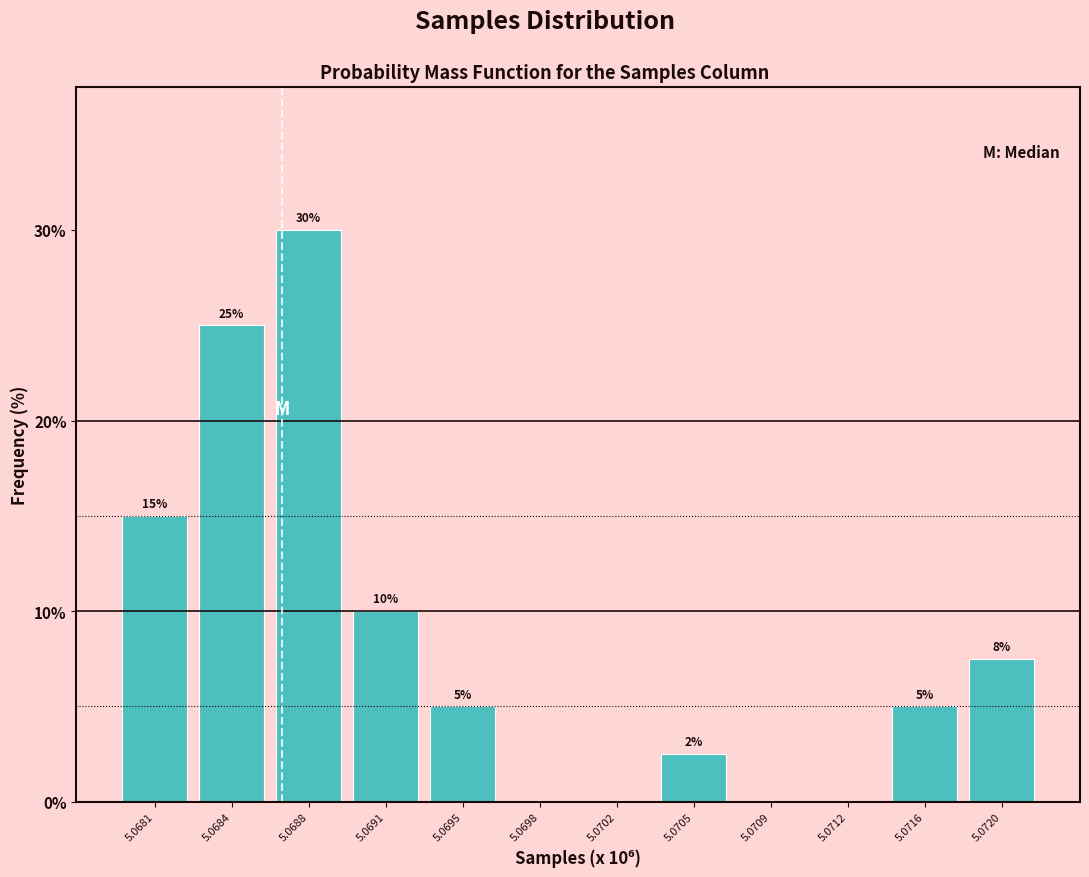

Between 5.0681 and 5.0688, which is larger?

5.0688